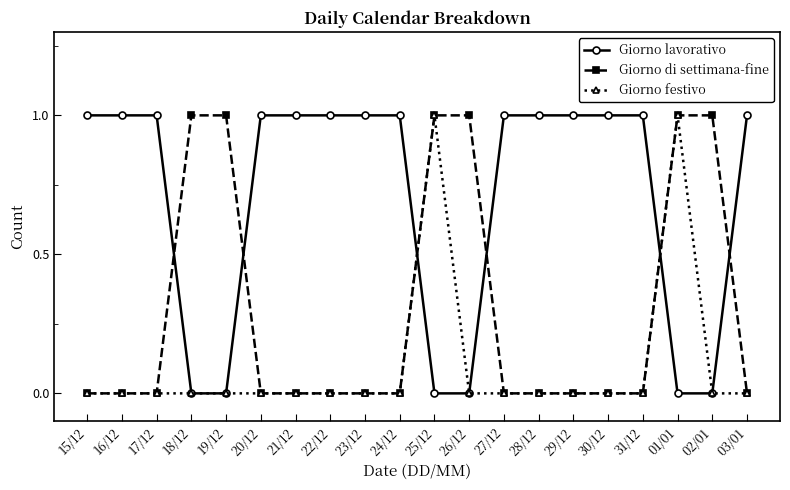

How many lines are shown in the chart?

3